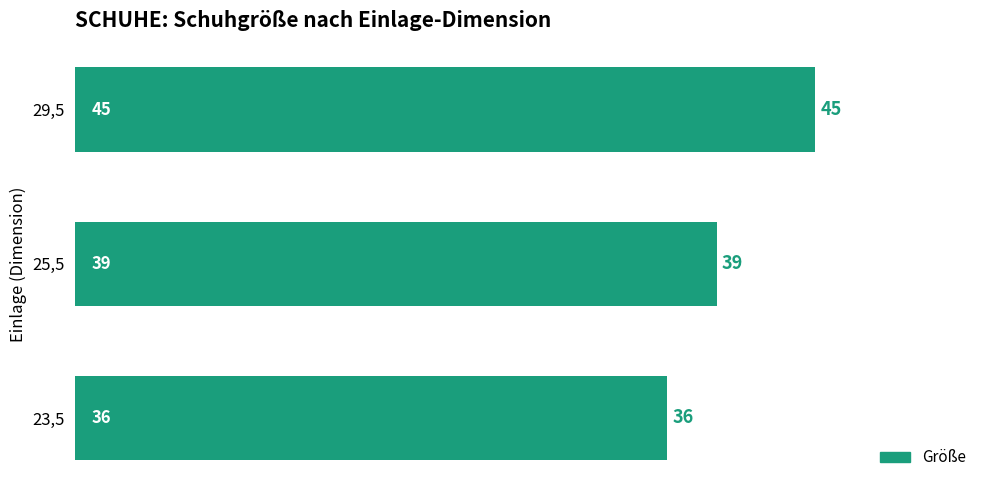

What is the ratio of the value at 25,5 to the value at 29,5?

0.9